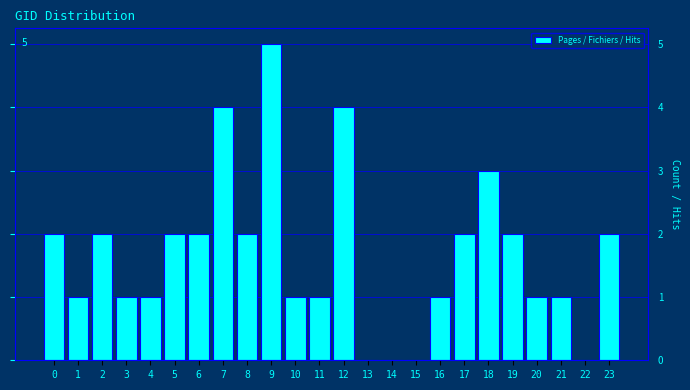

Reading left to right, list all the values displayed in this chart.

0=2	1=1	2=2	3=1	4=1	5=2	6=2	7=4	8=2	9=5	10=1	11=1	12=4	13=0	14=0	15=0	16=1	17=2	18=3	19=2	20=1	21=1	22=0	23=2